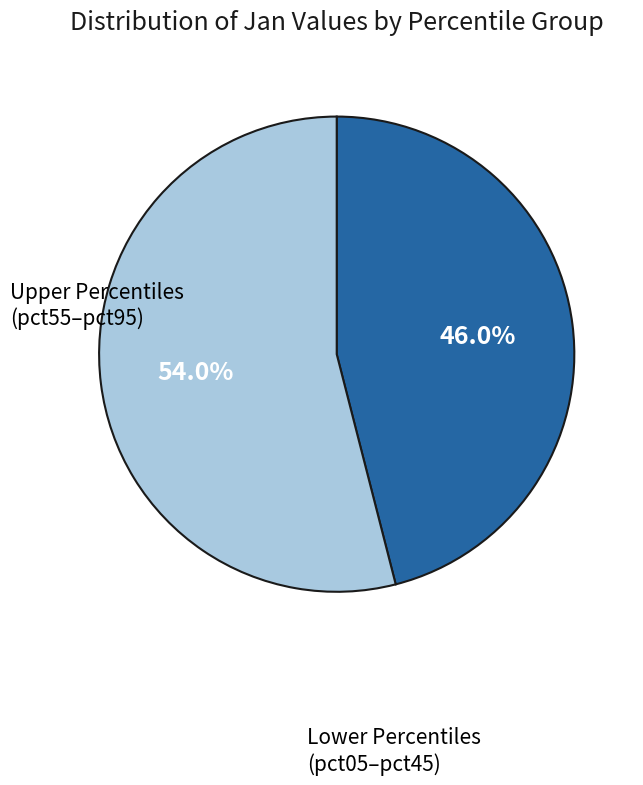

To the nearest percent, what is the average slice percentage?

50%